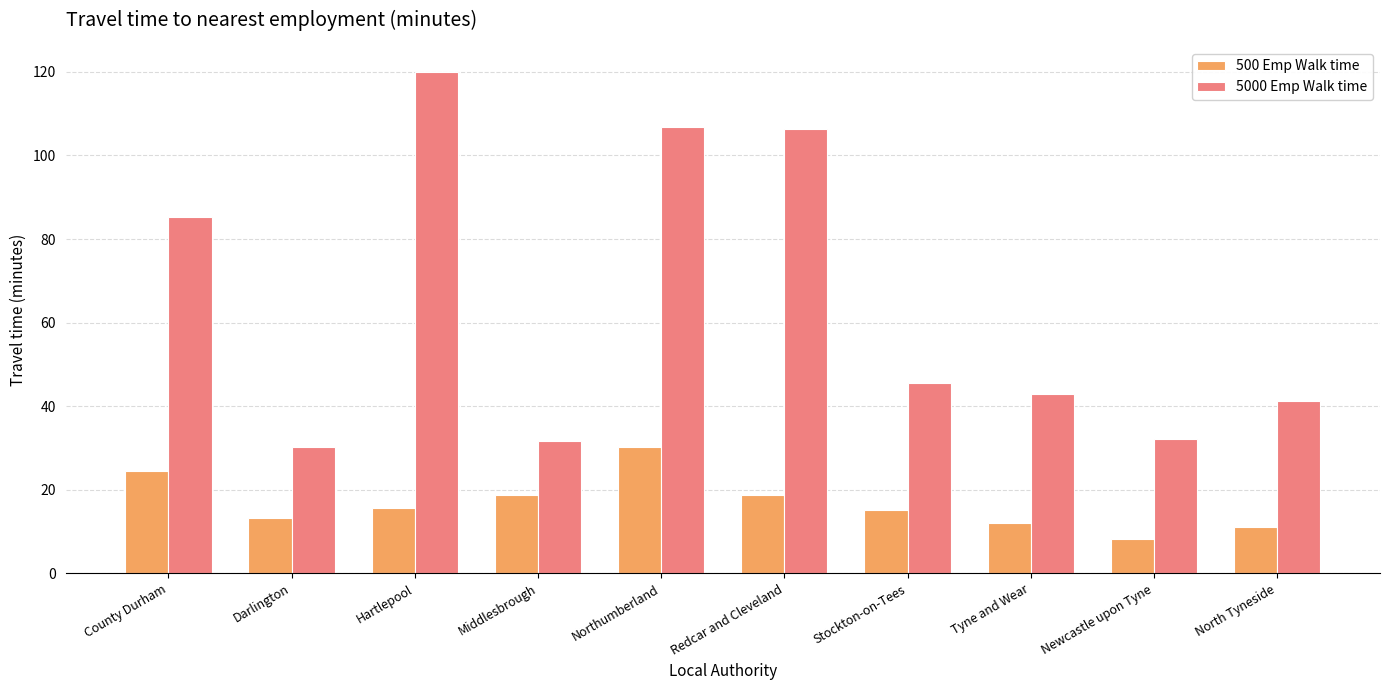

What is the difference between the second highest and minimum values in the 500 Emp Walk time series?

16.3